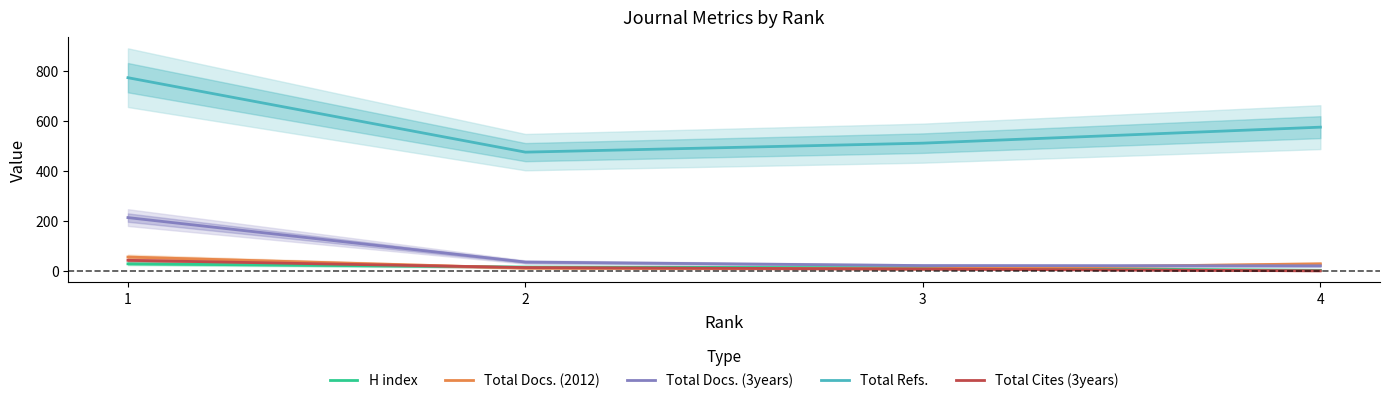

What is the minimum value for Total Docs. (3years)?

20